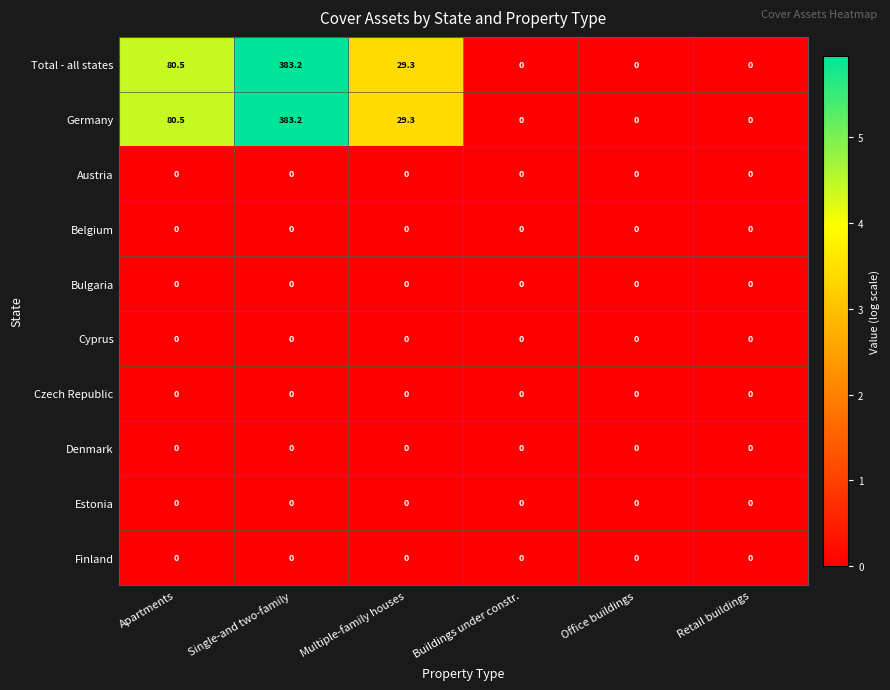

The Cyprus series shows 0.0 at Single-and two-family. True or false?

True